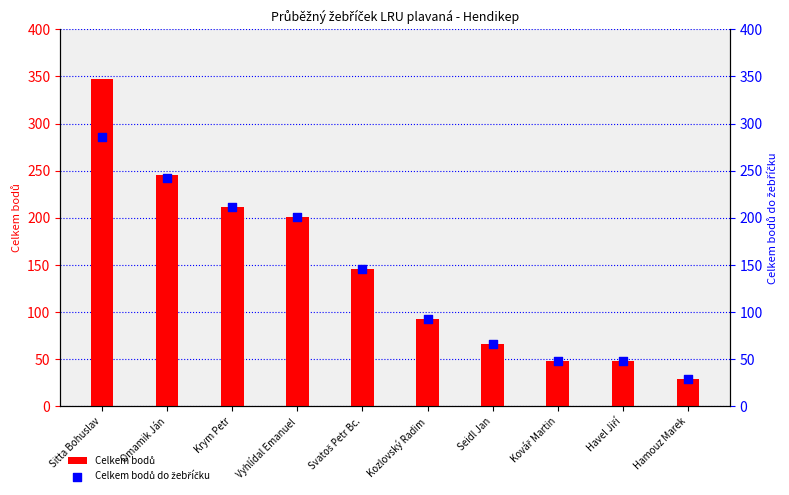

At how many categories does at least one series exceed 326?

1